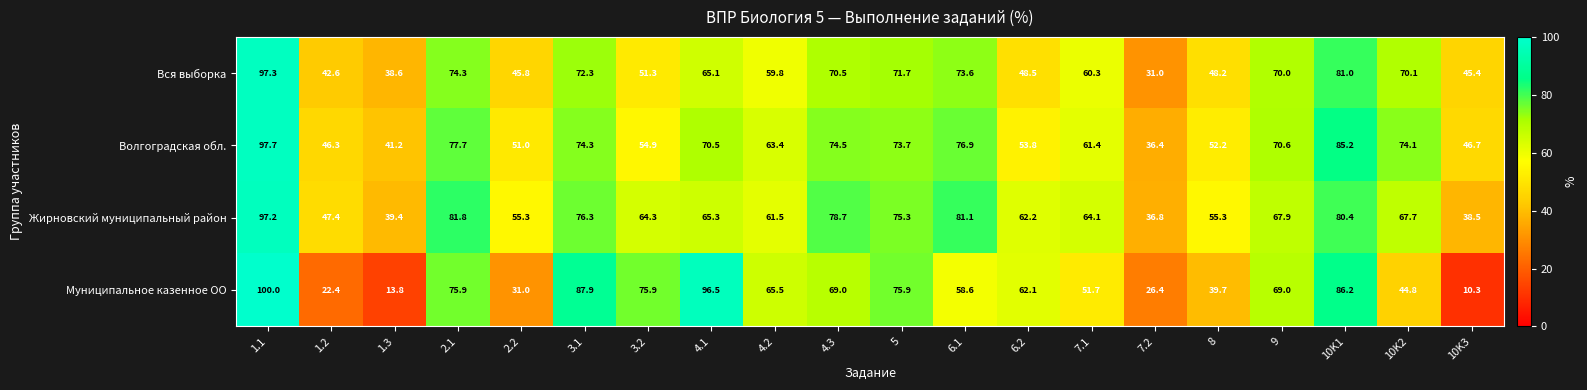

What is the difference between the highest and lowest values at 1.3?

27.4